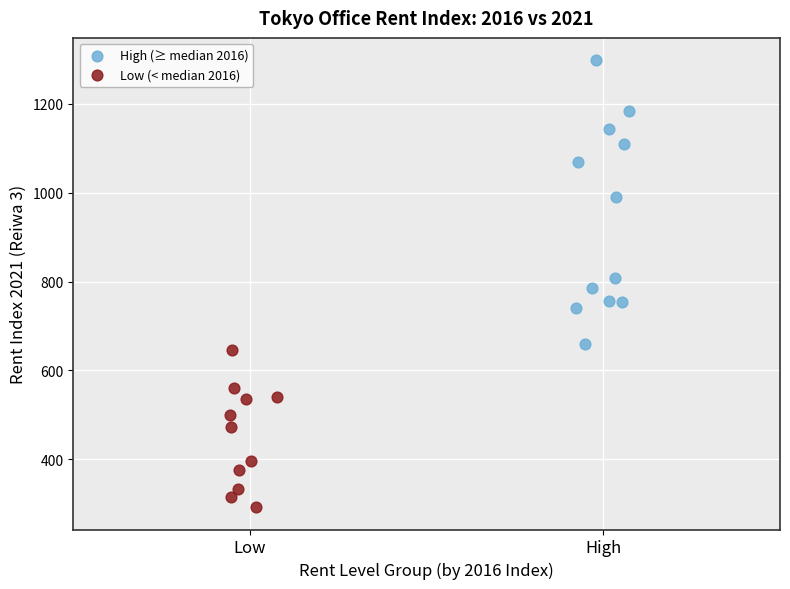

What are all the series names shown in the legend?

High (≥ median 2016), Low (< median 2016)